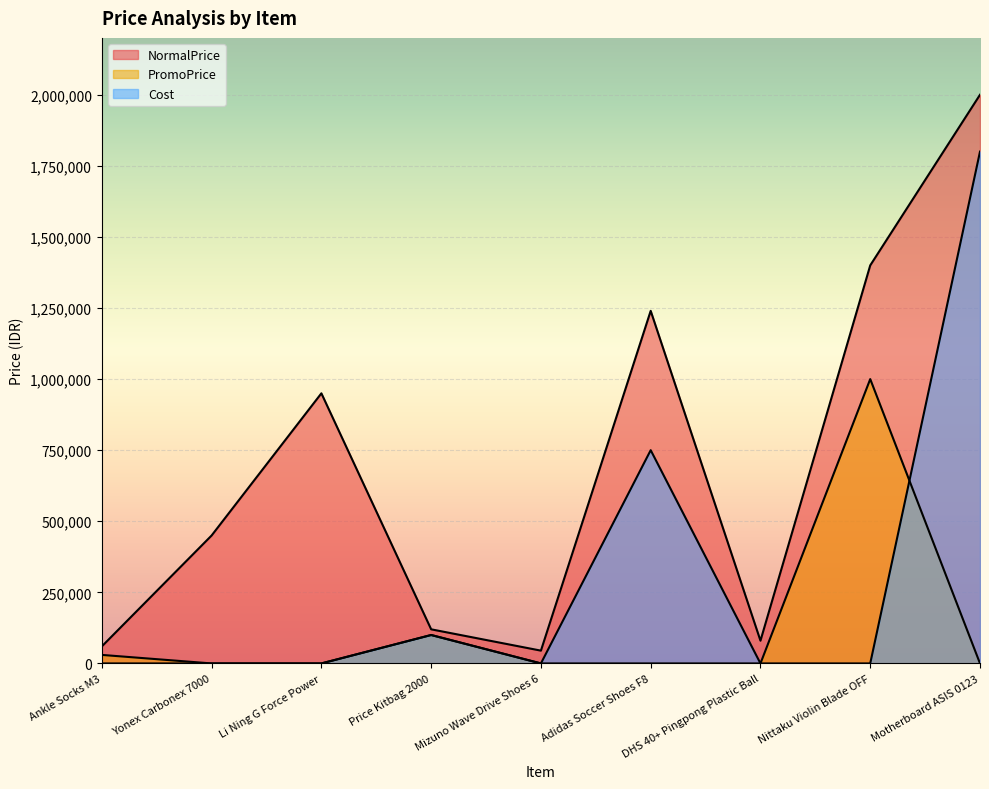

True or false: PromoPrice and Cost cross at least once.

True